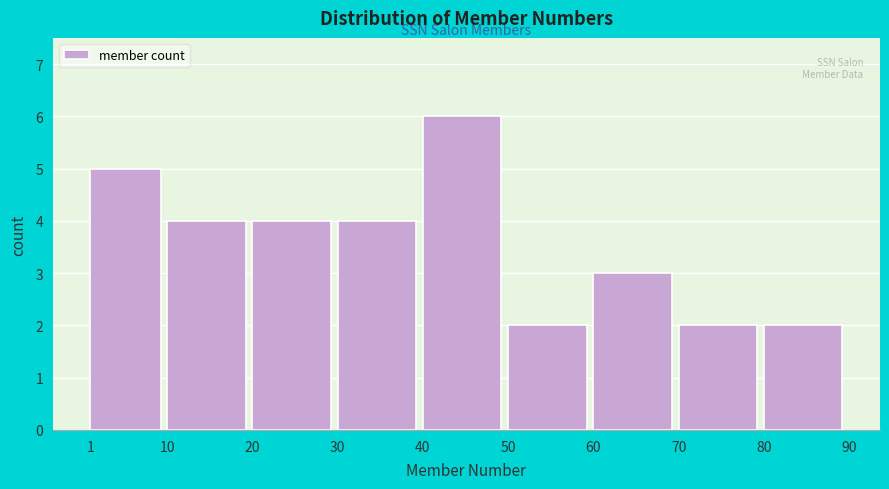

Reading left to right, list every bar in this chart as the range it spans on the x-axis followed by its height. The values are not printed on the chart, so give them approximately, as read against the axis.

1 to 10: 5
10 to 20: 4
20 to 30: 4
30 to 40: 4
40 to 50: 6
50 to 60: 2
60 to 70: 3
70 to 80: 2
80 to 90: 2